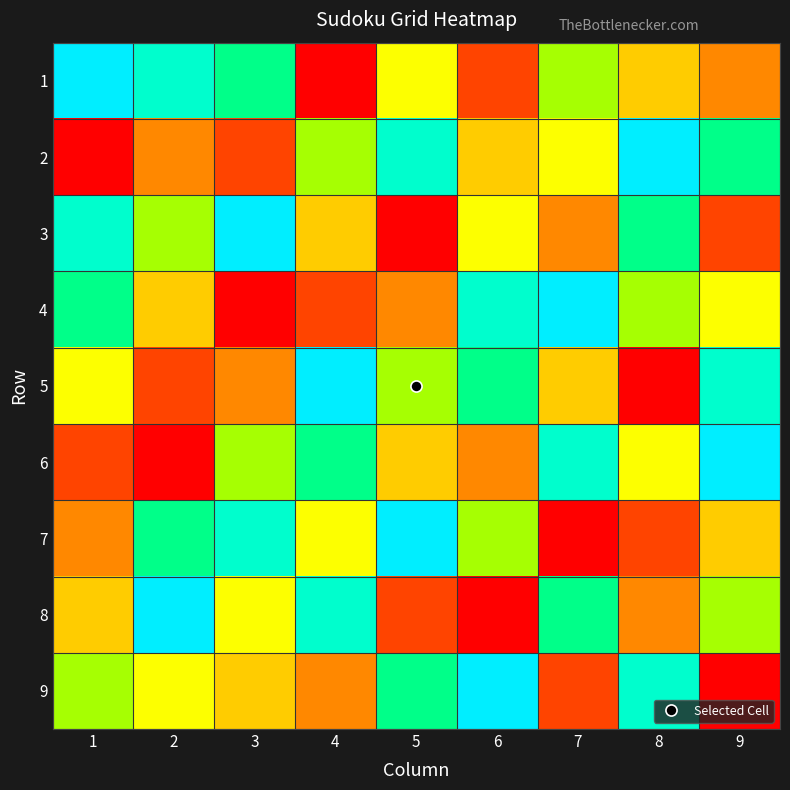

Reading left to right, what are all the values shown in this chart?

1: 1=9	2=8	3=7	4=1	5=5	6=2	7=6	8=4	9=3
2: 1=1	2=3	3=2	4=6	5=8	6=4	7=5	8=9	9=7
3: 1=8	2=6	3=9	4=4	5=1	6=5	7=3	8=7	9=2
4: 1=7	2=4	3=1	4=2	5=3	6=8	7=9	8=6	9=5
5: 1=5	2=2	3=3	4=9	5=6	6=7	7=4	8=1	9=8
6: 1=2	2=1	3=6	4=7	5=4	6=3	7=8	8=5	9=9
7: 1=3	2=7	3=8	4=5	5=9	6=6	7=1	8=2	9=4
8: 1=4	2=9	3=5	4=8	5=2	6=1	7=7	8=3	9=6
9: 1=6	2=5	3=4	4=3	5=7	6=9	7=2	8=8	9=1